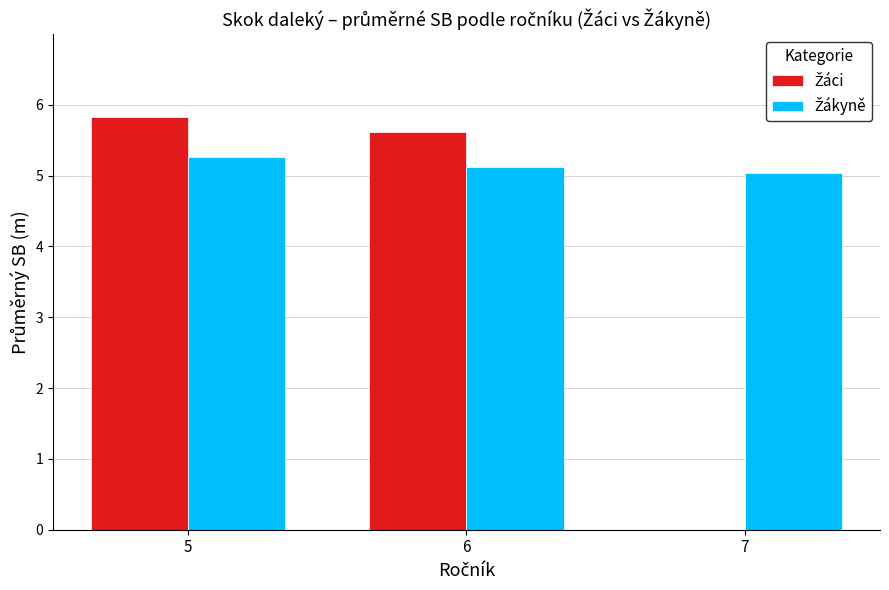

At which category is the sum across all series the highest?

5